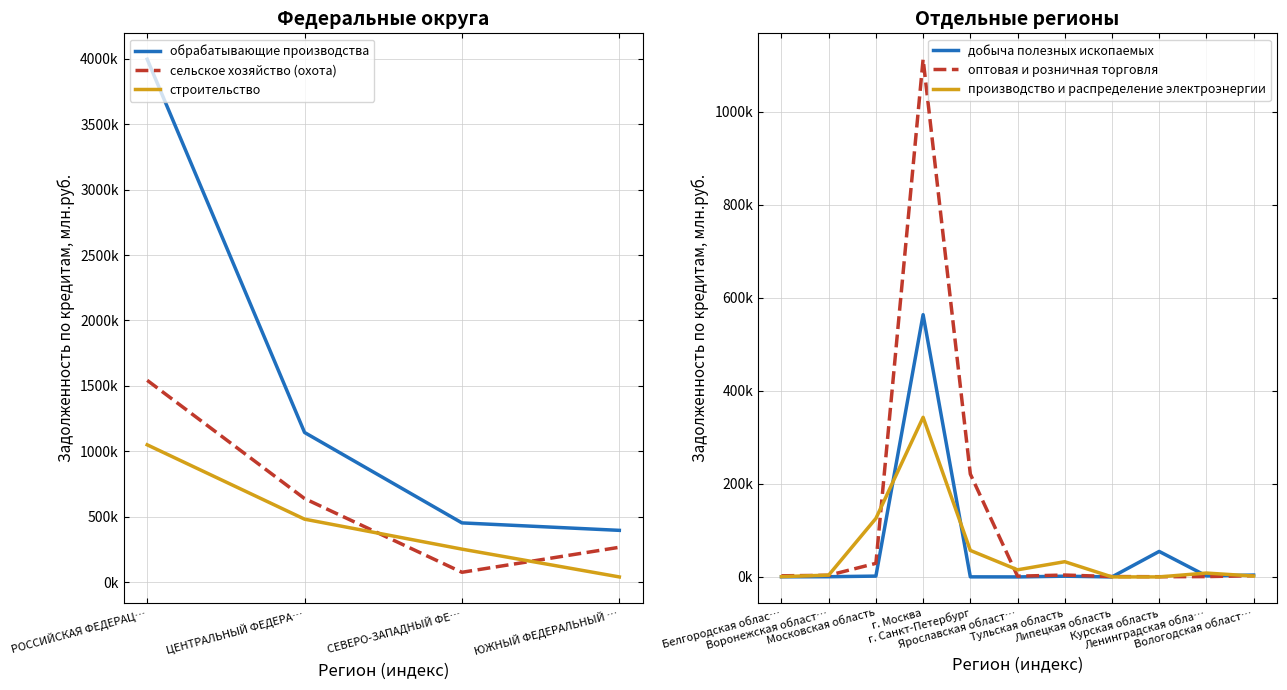

At which category is the sum across all series the highest?

РОССИЙСКАЯ ФЕДЕРАЦИЯ